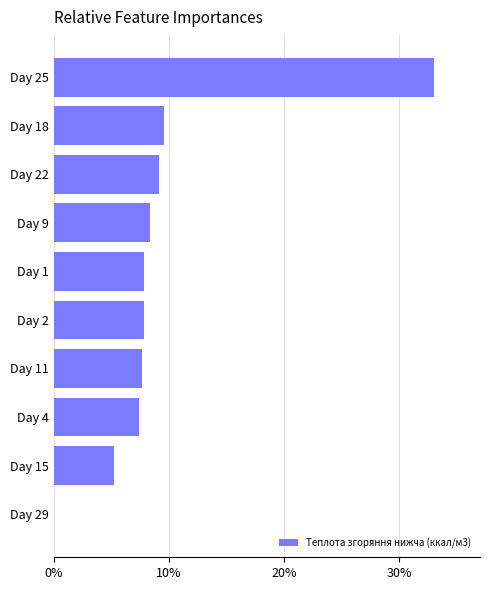

Are the bars horizontal?

Yes